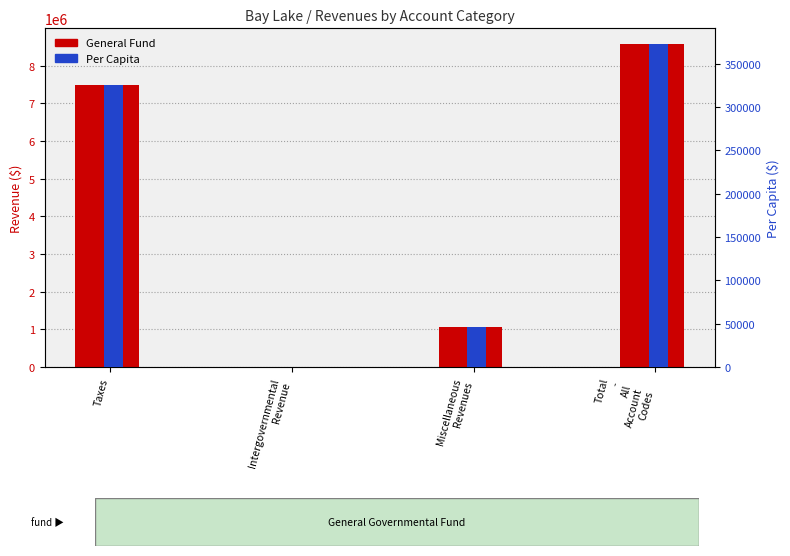

Does the chart contain stacked bars?

No